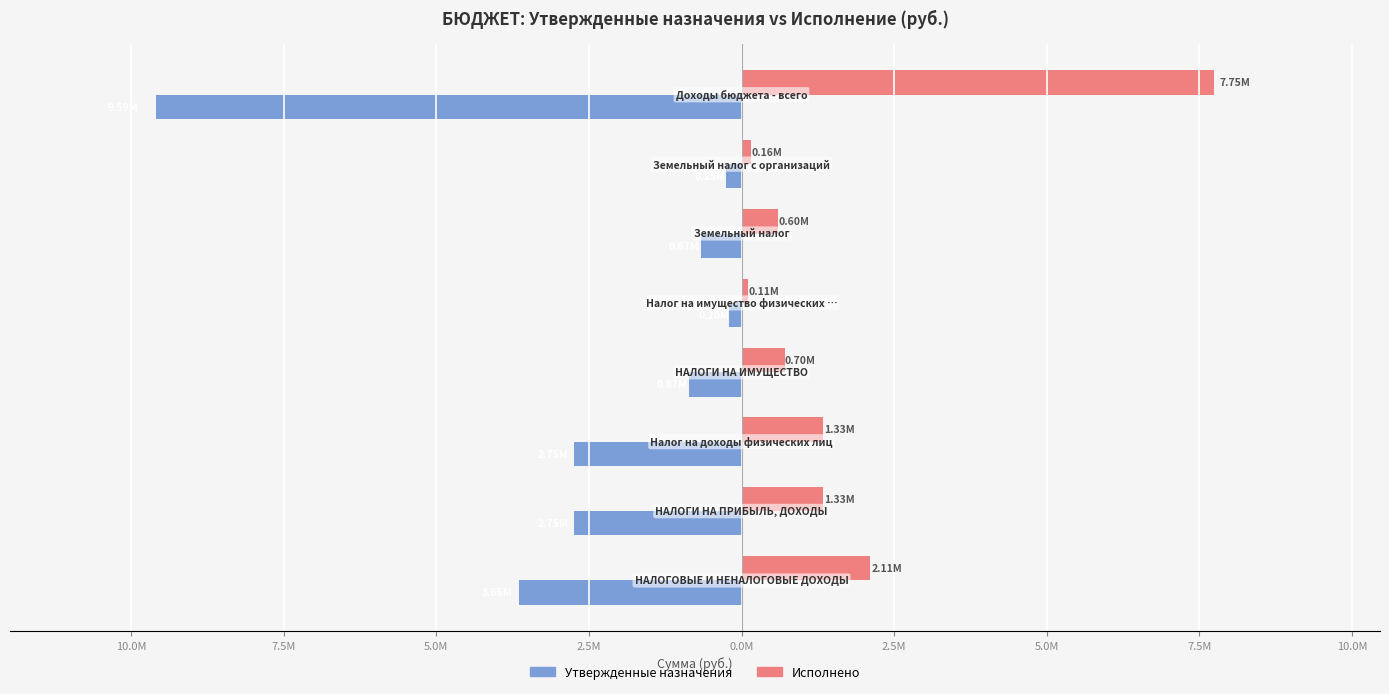

What are all the series names shown in the legend?

Утвержденные назначения, Исполнено